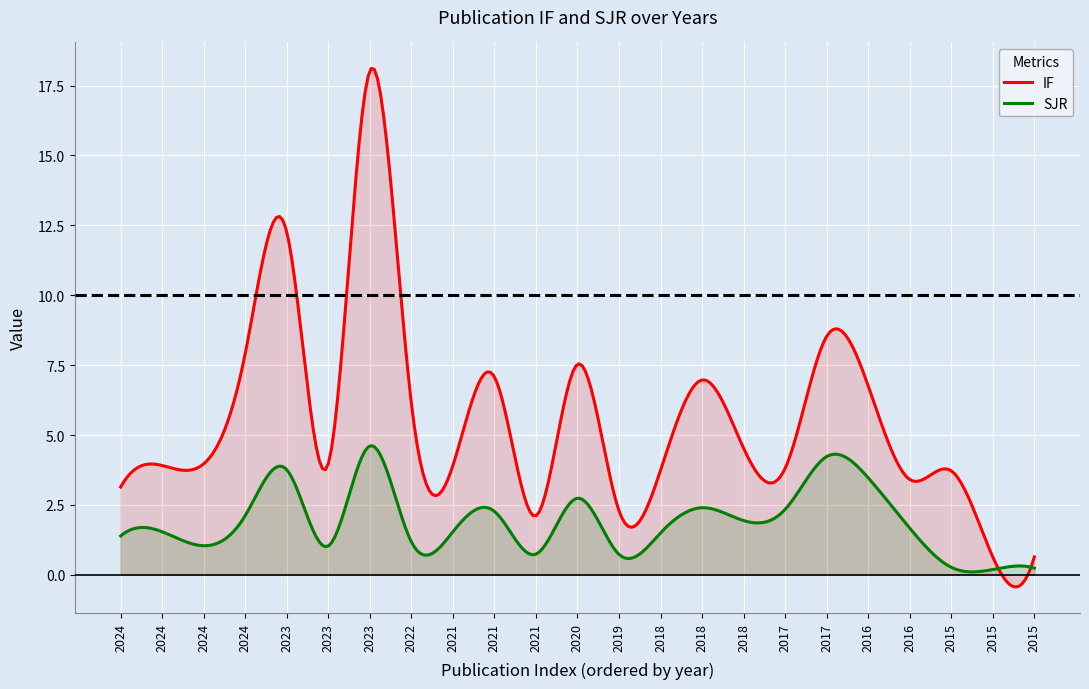

Where is the first local maximum for IF?

4